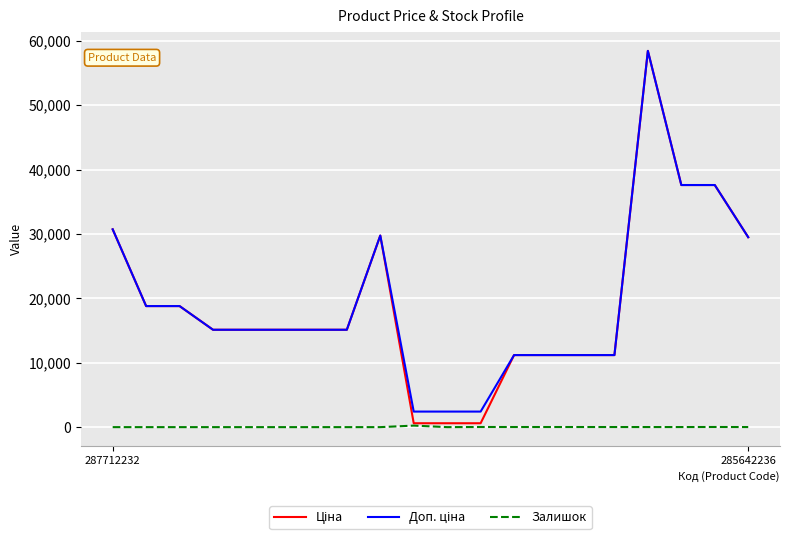

What is the maximum value shown in the chart?

58426.5